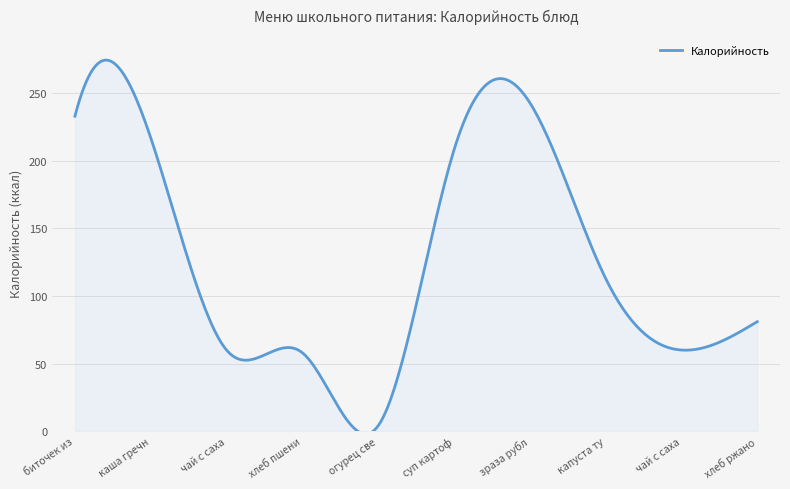

What is the maximum value shown in the chart?

274.5